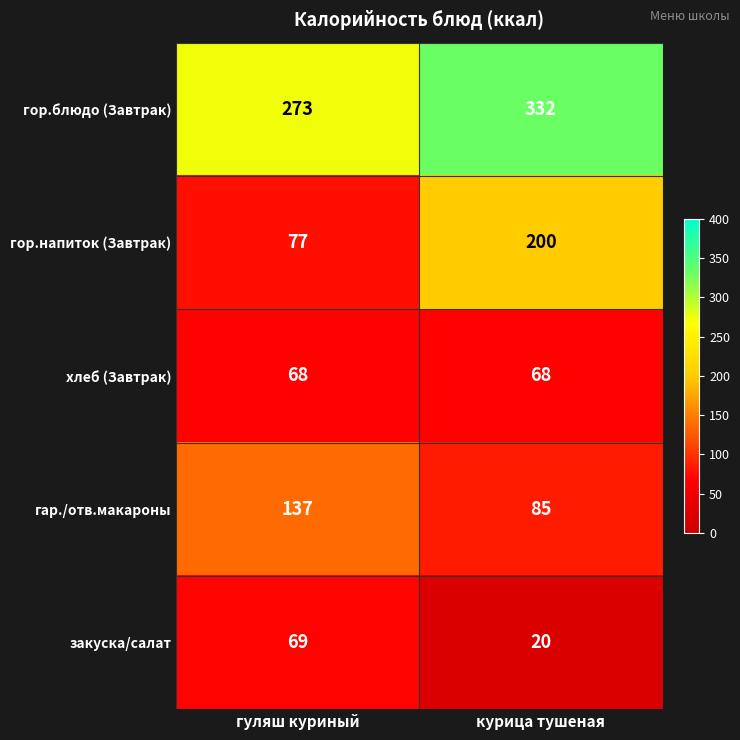

Between гуляш куриный and курица тушеная, which series saw the biggest shift?

гор.напиток (Завтрак)